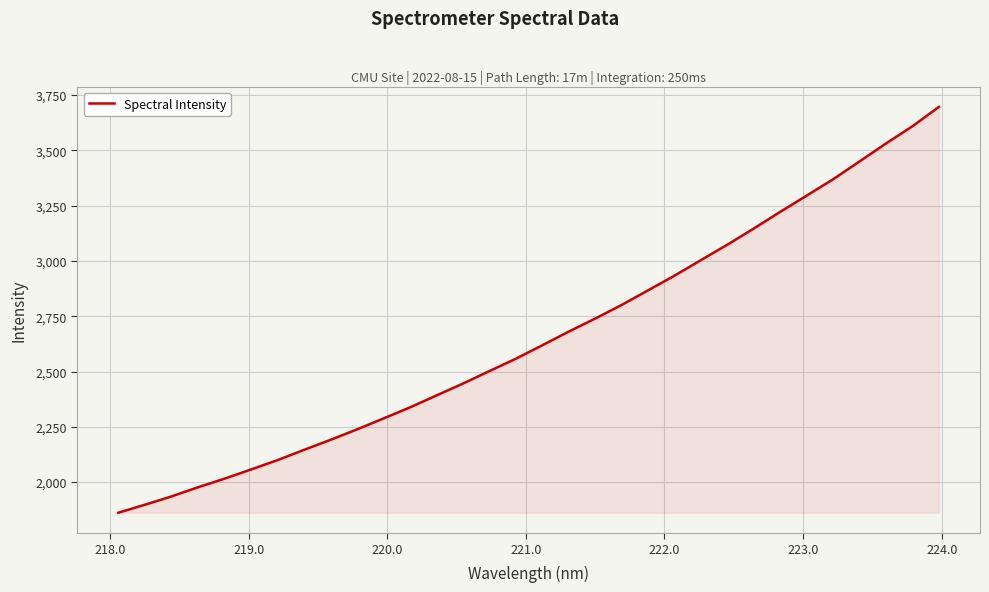

What is the greatest value displayed?

3696.3